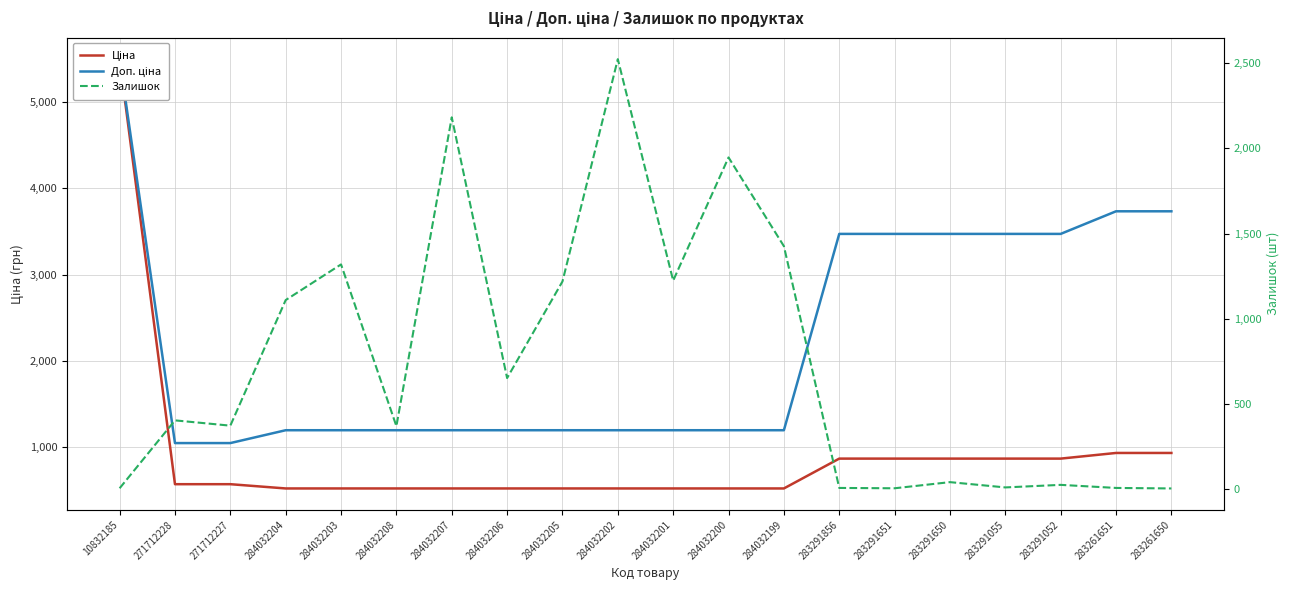

What is the sum of all Ціна values?

18070.0